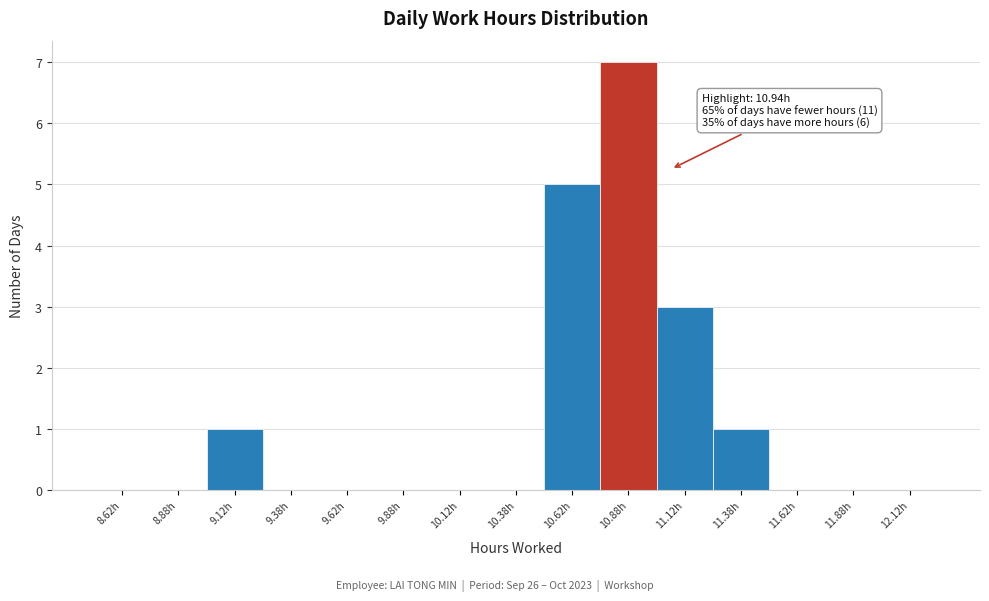

Over which range of the x-axis is the bar tallest?

10.75 to 11.00